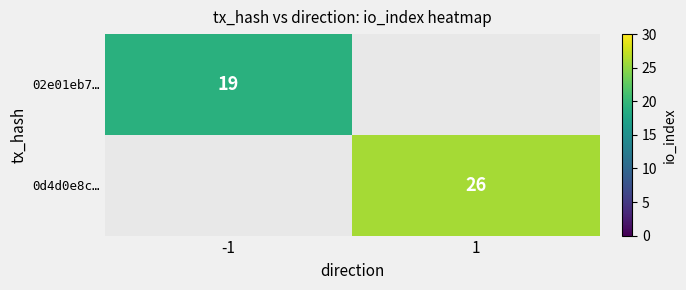

The value of 02e01eb7… at -1 is 34. True or false?

False